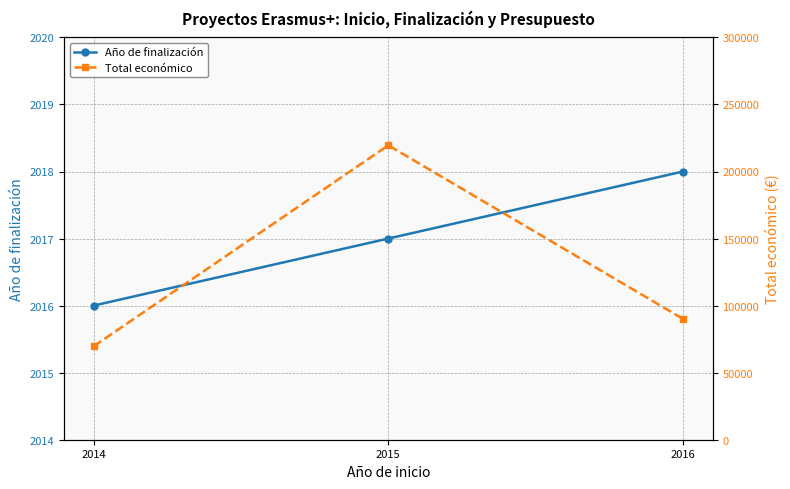

At which category is the sum across all series the highest?

2015